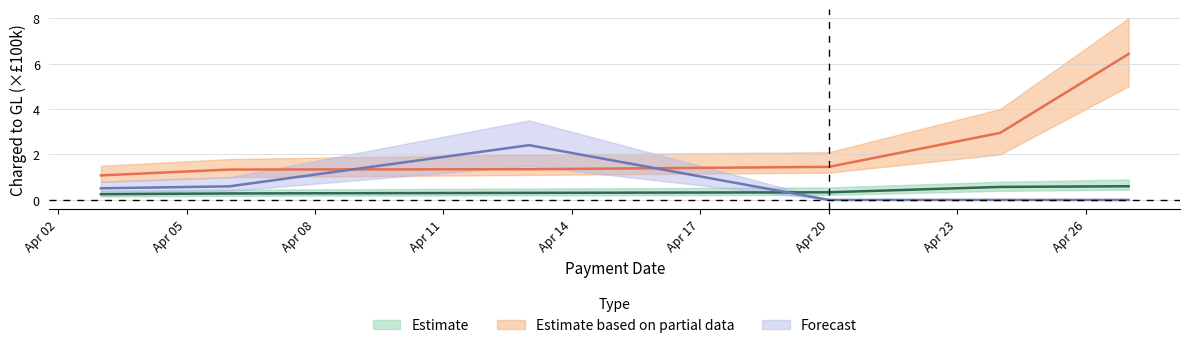

The Forecast series shows 0.0 at 2017-04-27. True or false?

True